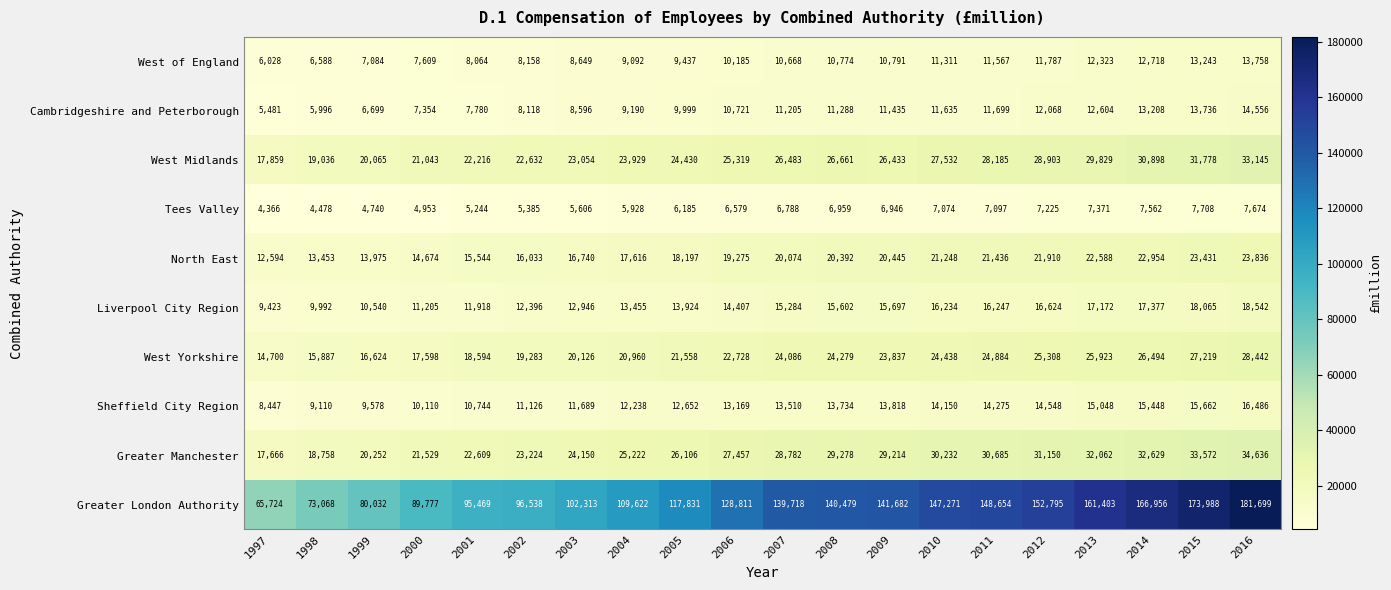

Is it true that Cambridgeshire and Peterborough equals 11435 at 2009?

True